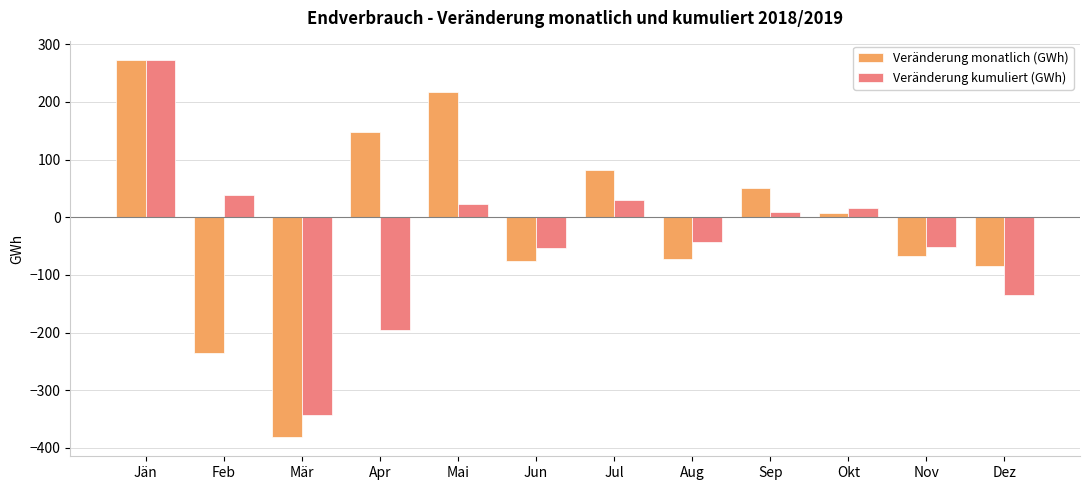

Which label corresponds to the largest value in the chart?

Jän